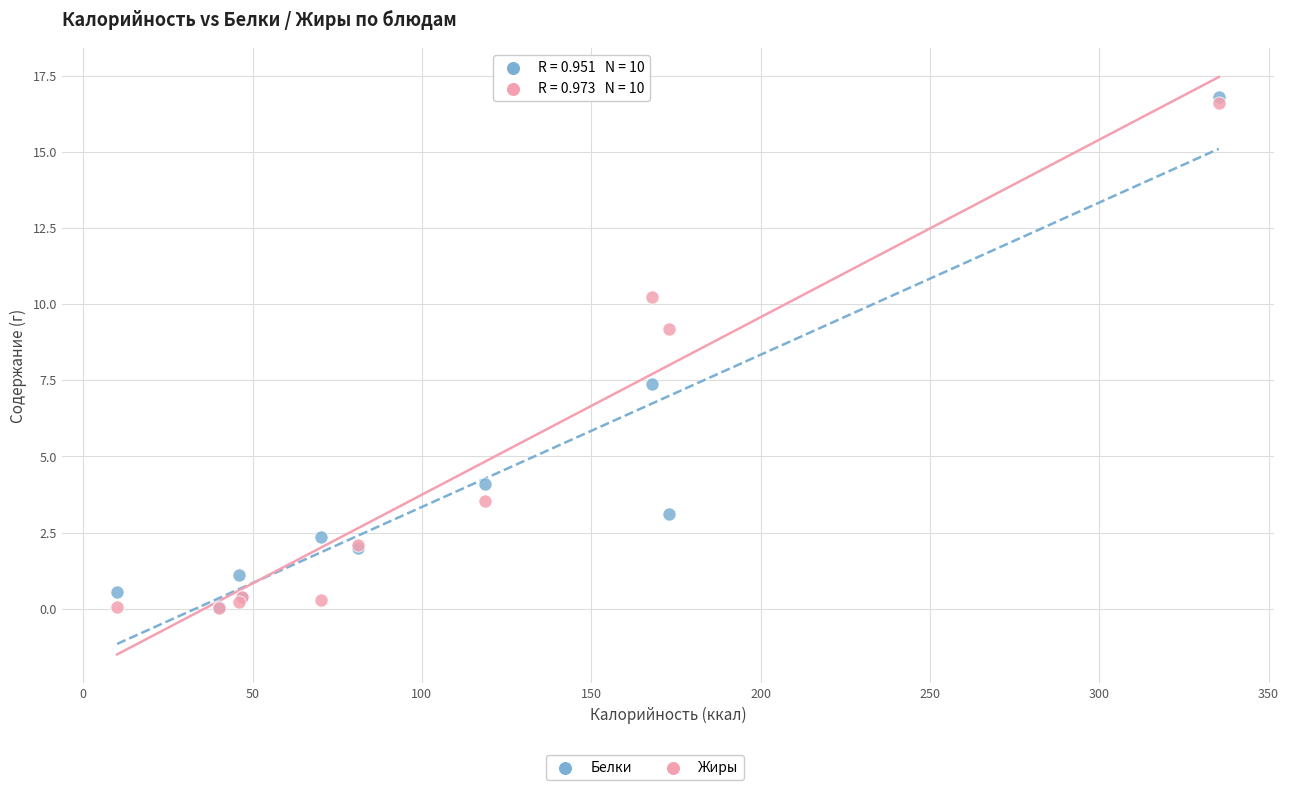

In the Белки series, what Y value is closest to 8?

7.4